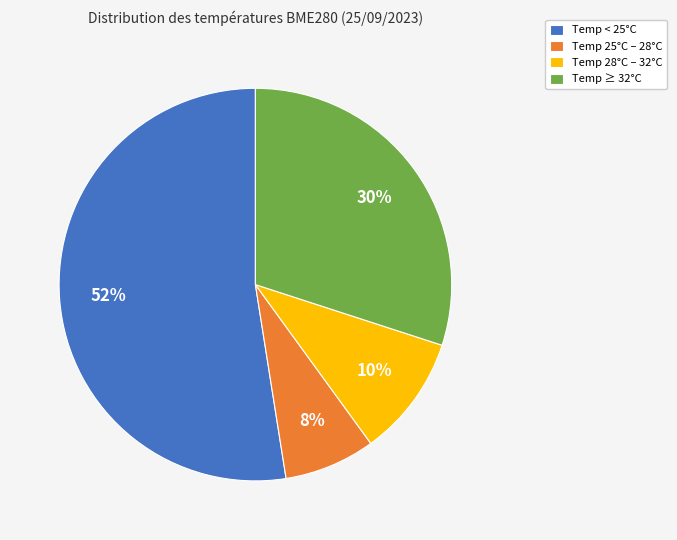

How many slices are in this pie chart?

4